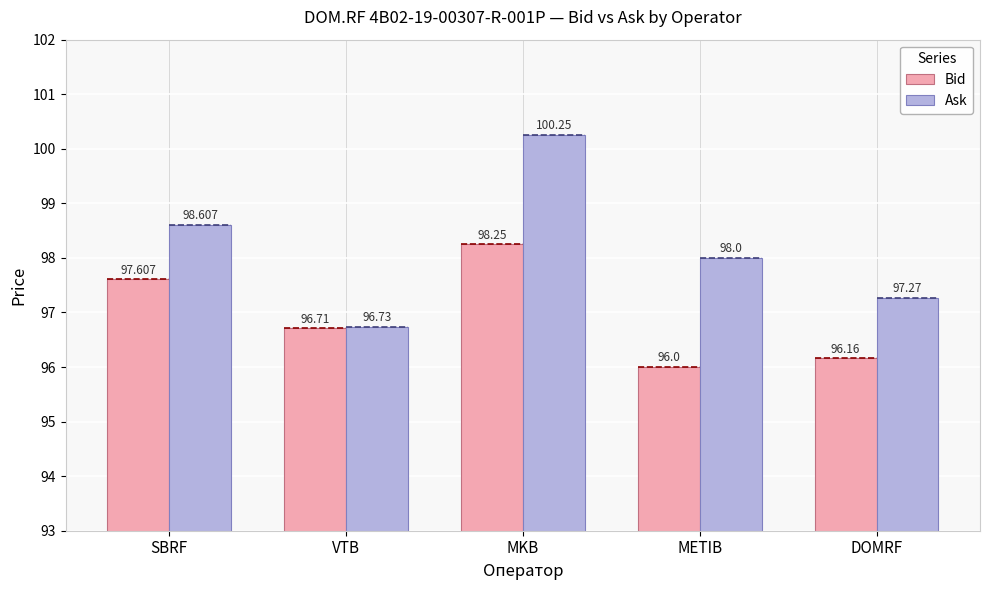

What is the lowest value of the Ask series?

96.7